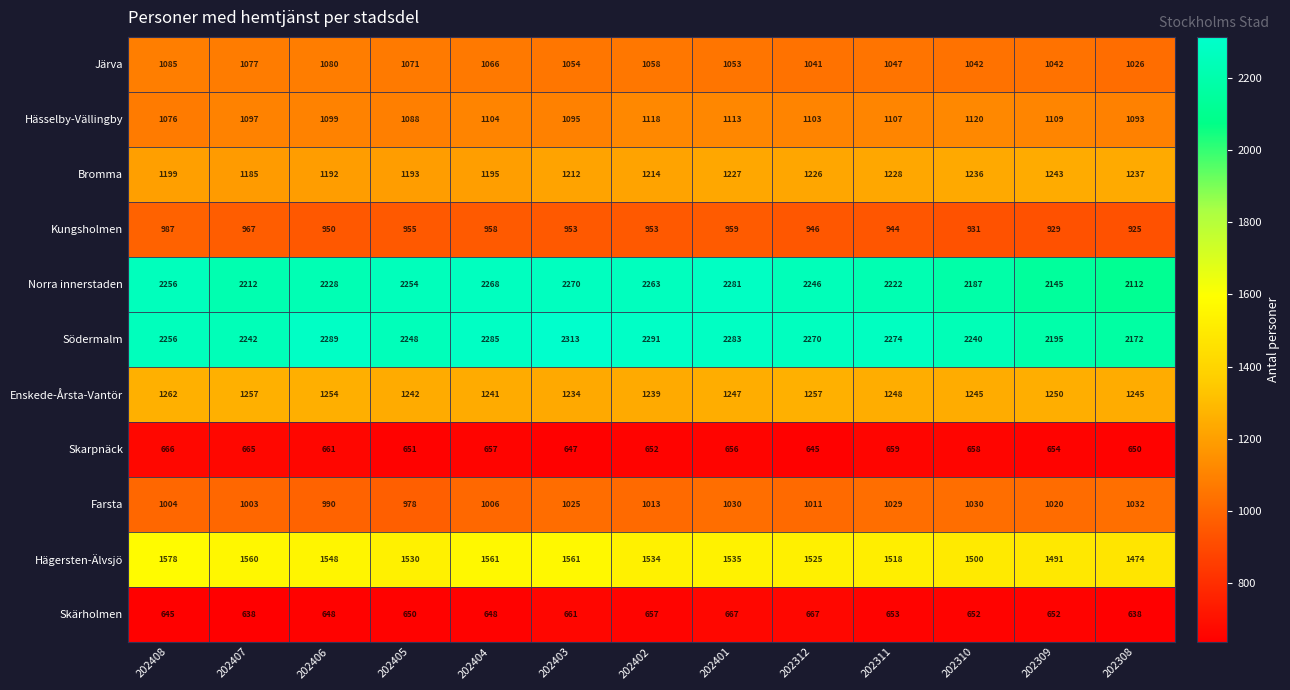

At which category does the chart reach its peak across all series?

202403